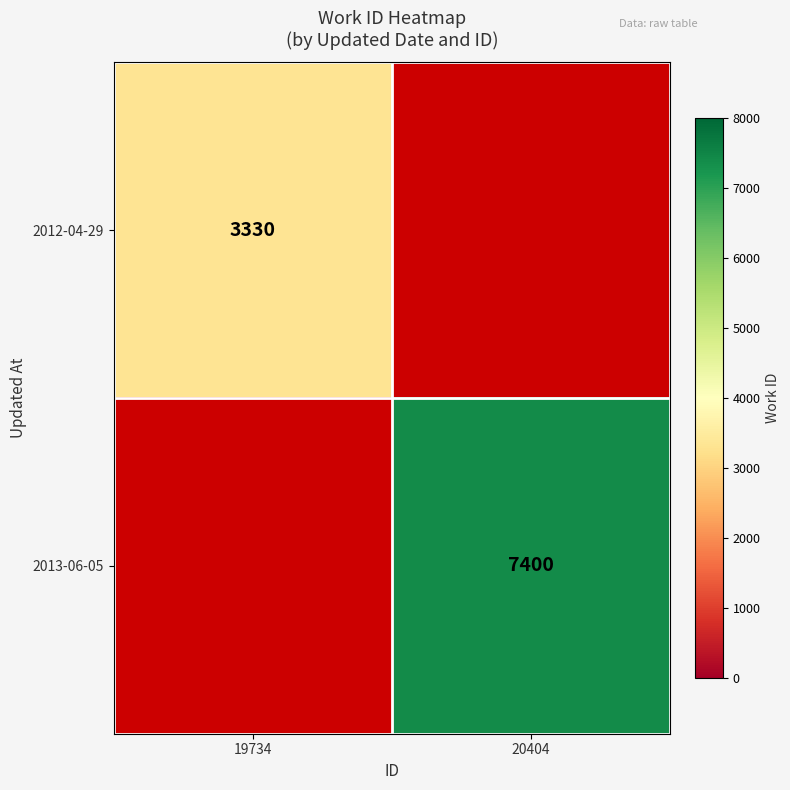

True or false: 2013-06-05 has a value of 7400 at 20404.

True